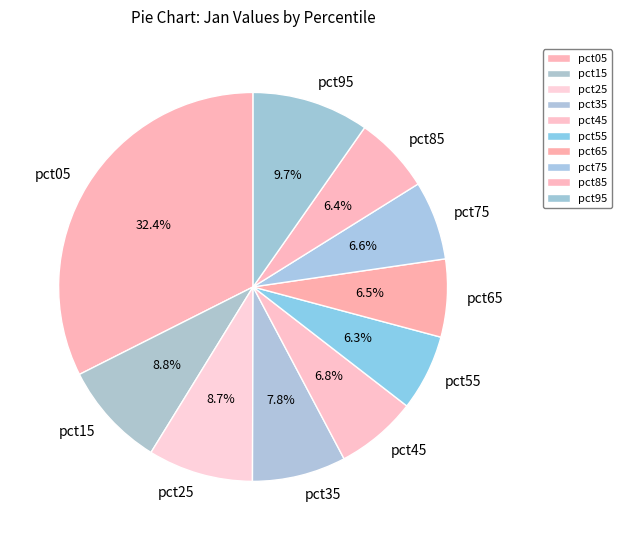

True or false: pct95 accounts for 10% of the total.

True